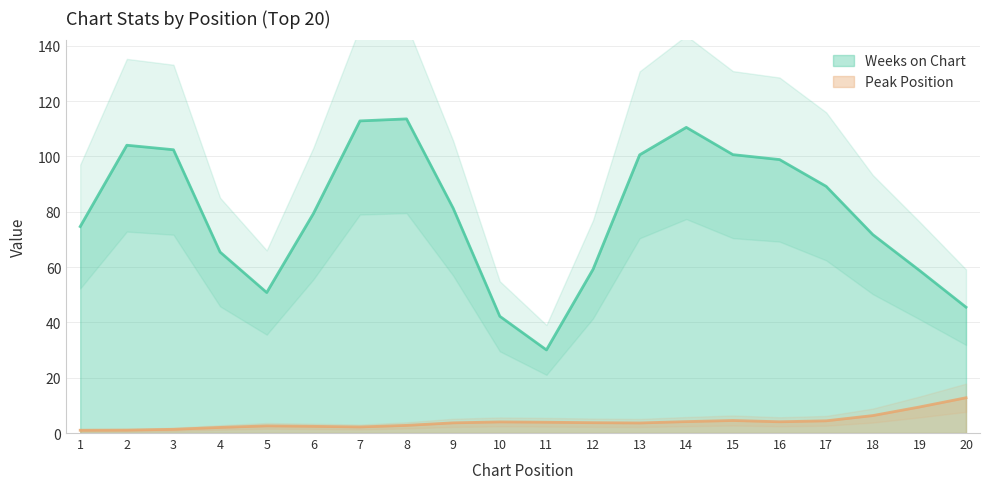

Is the value of Peak Position at 18 greater than the value of Weeks on Chart at 15?

No